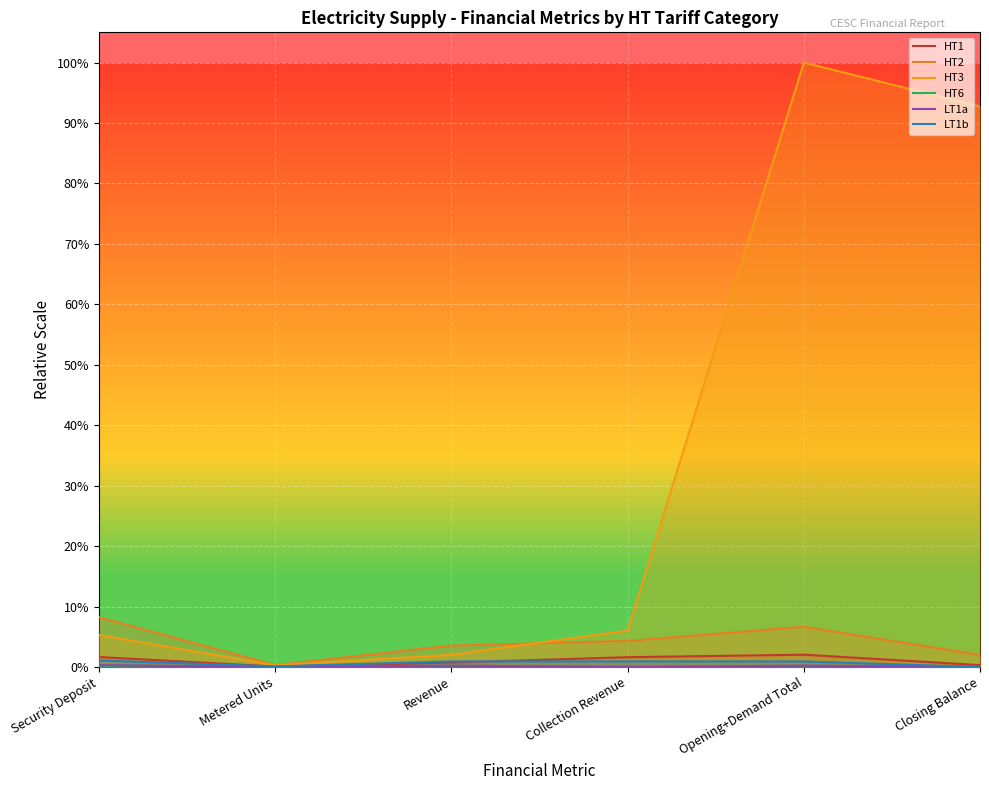

Reading right to left, transcribe all the data shown in this chart.

HT1: Closing Balance=0.0	Opening+Demand Total=0.0	Collection Revenue=0.0	Revenue=0.0	Metered Units=0.0	Security Deposit=0.0
HT2: Closing Balance=0.0	Opening+Demand Total=0.1	Collection Revenue=0.0	Revenue=0.0	Metered Units=0.0	Security Deposit=0.1
HT3: Closing Balance=0.9	Opening+Demand Total=1.0	Collection Revenue=0.1	Revenue=0.0	Metered Units=0.0	Security Deposit=0.1
HT6: Closing Balance=0.0	Opening+Demand Total=0.0	Collection Revenue=0.0	Revenue=0.0	Metered Units=0.0	Security Deposit=0.0
LT1a: Closing Balance=0.0	Opening+Demand Total=0.0	Collection Revenue=0.0	Revenue=0.0	Metered Units=0.0	Security Deposit=0.0
LT1b: Closing Balance=0.0	Opening+Demand Total=0.0	Collection Revenue=0.0	Revenue=0.0	Metered Units=0.0	Security Deposit=0.0